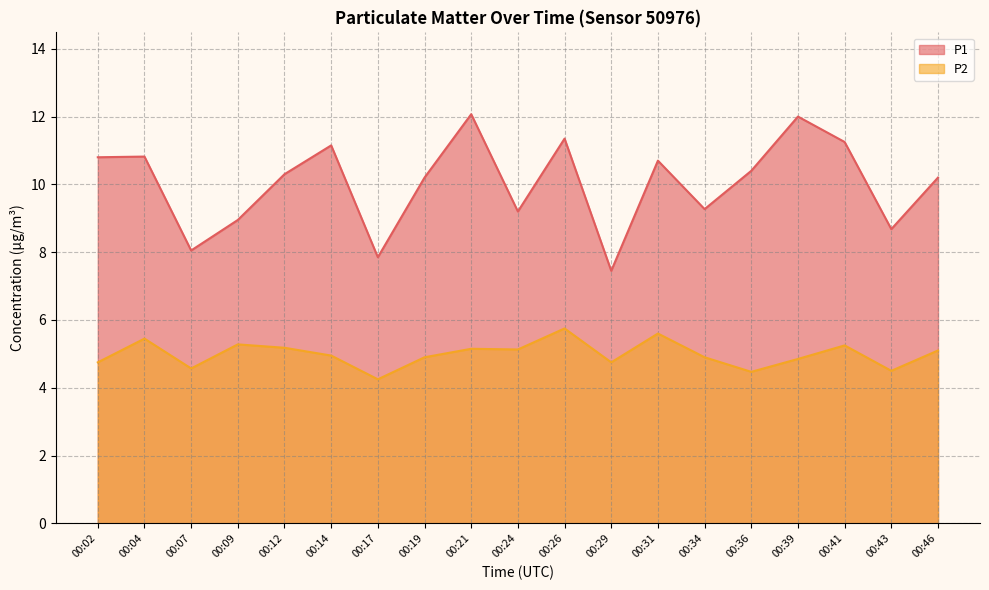

What is the spread (max minus min) of values at 00:26?

5.6